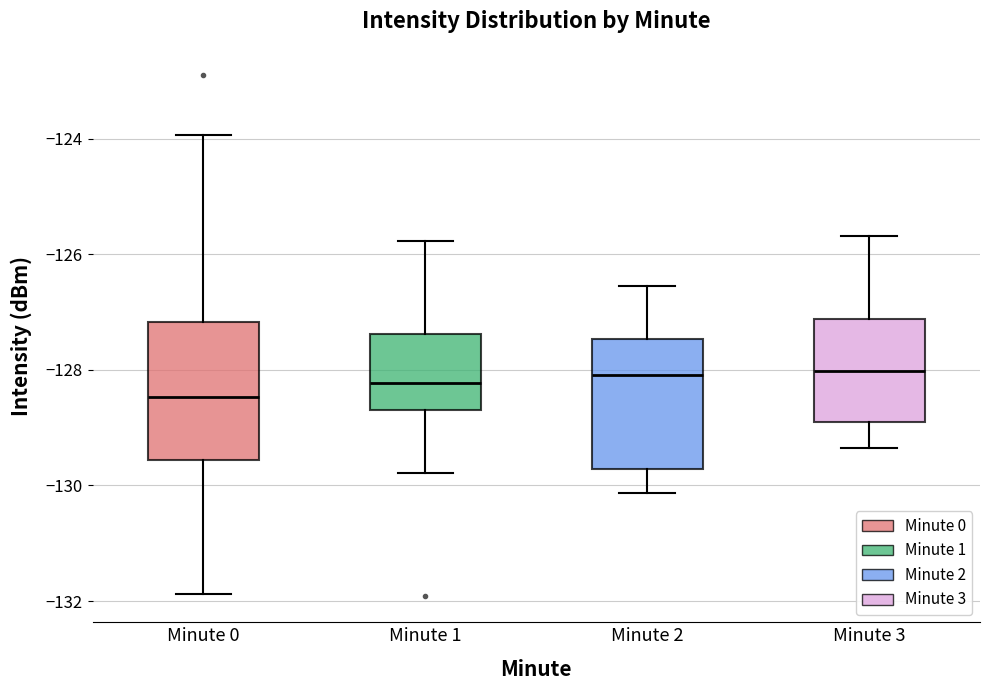

Reading left to right, read every box against the y-axis: the position of its median line, the range the box covers, and the ends of its whiskers. The values are not printed on the chart, so give them approximately, as read against the axis.

Minute 0: median -128.4, box -129.6 to -127.2, whiskers -131.8 to -124.0
Minute 1: median -128.2, box -128.6 to -127.4, whiskers -129.8 to -125.8
Minute 2: median -128.0, box -129.8 to -127.4, whiskers -130.2 to -126.6
Minute 3: median -128.0, box -129.0 to -127.2, whiskers -129.4 to -125.6